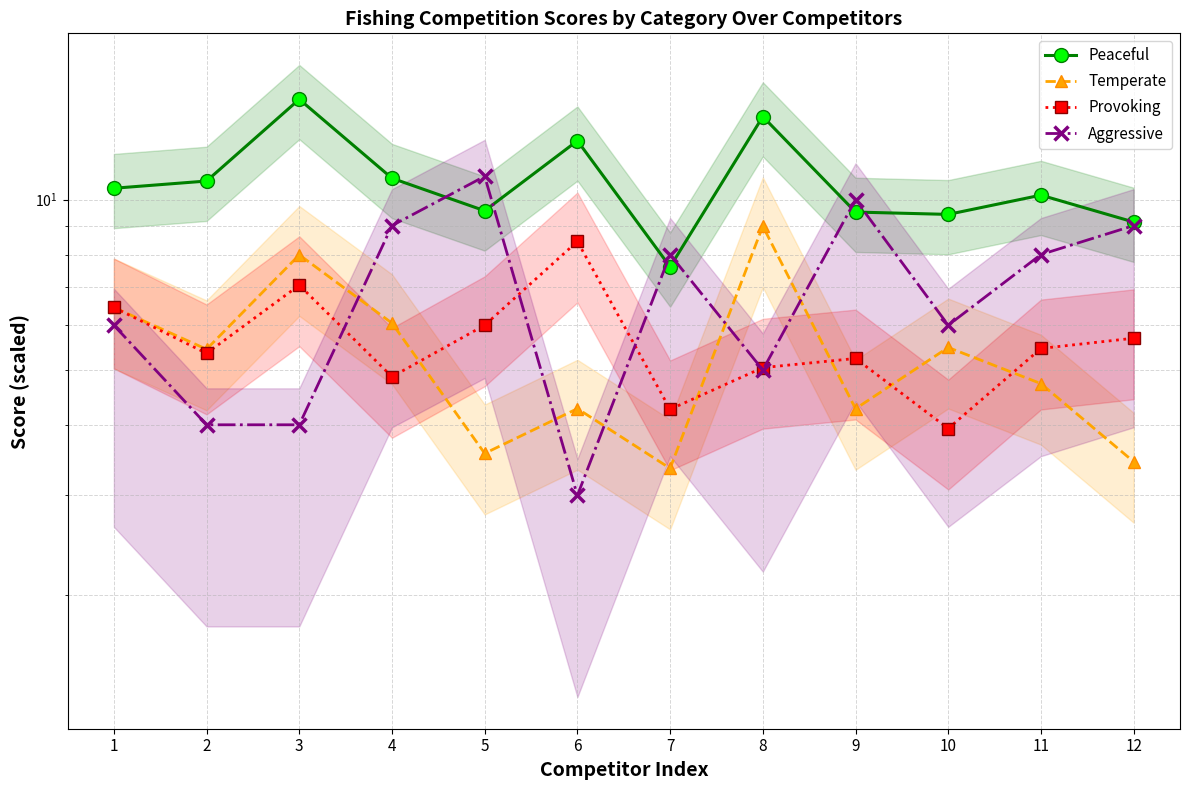

At which label does Temperate first exceed 5?

1